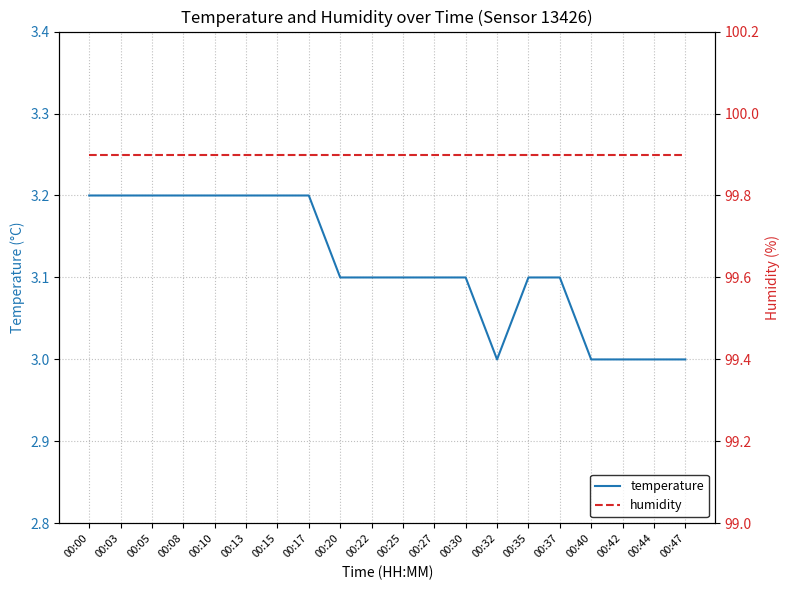

Which series has the largest total across all categories?

humidity